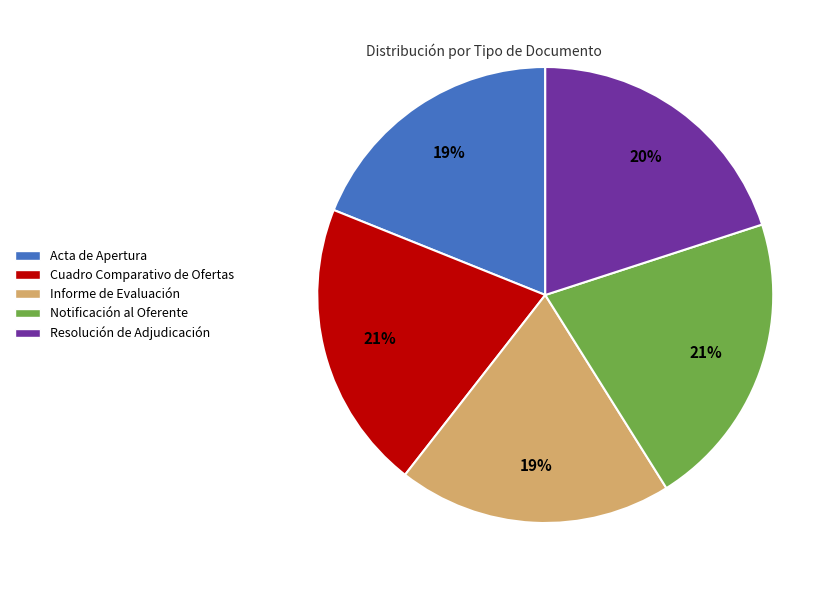

What is the ratio of the value at Acta de Apertura to the value at Cuadro Comparativo de Ofertas?

0.9